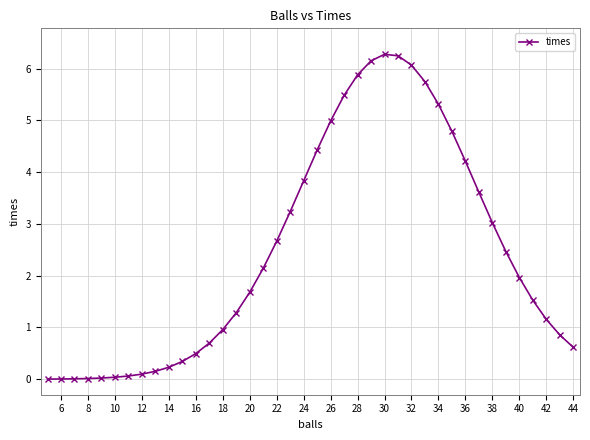

What is the sum of all values?

98.7